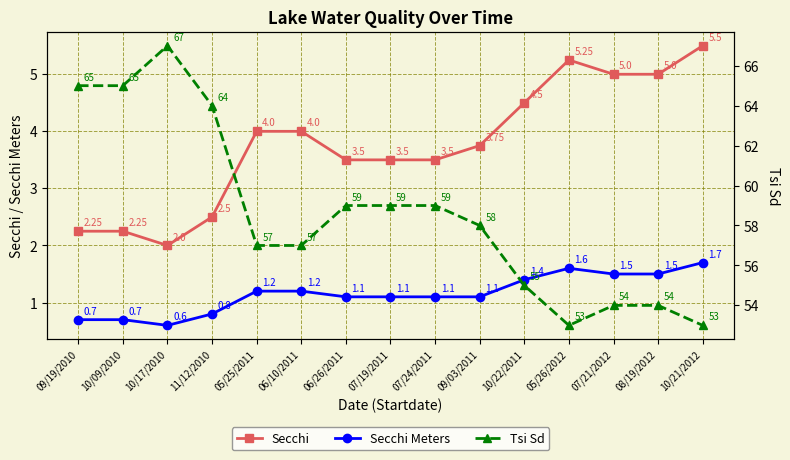

Does the chart have visible grid lines?

Yes